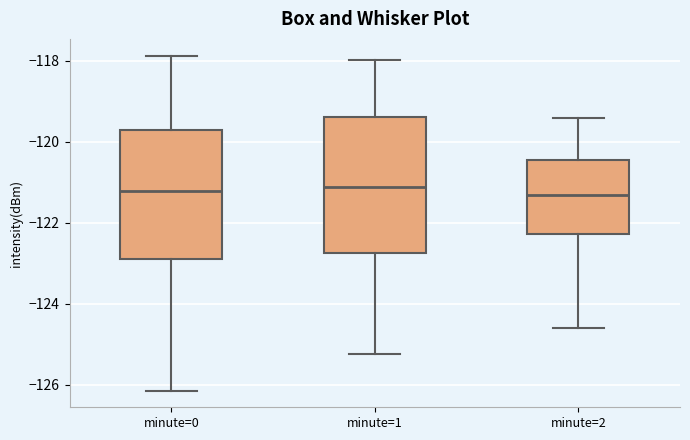

Reading left to right, read every box against the y-axis: the position of its median line, the range the box covers, and the ends of its whiskers. The values are not printed on the chart, so give them approximately, as read against the axis.

minute=0: median -121.2, box -122.8 to -119.8, whiskers -126.2 to -117.8
minute=1: median -121.2, box -122.8 to -119.4, whiskers -125.2 to -118.0
minute=2: median -121.2, box -122.2 to -120.4, whiskers -124.6 to -119.4